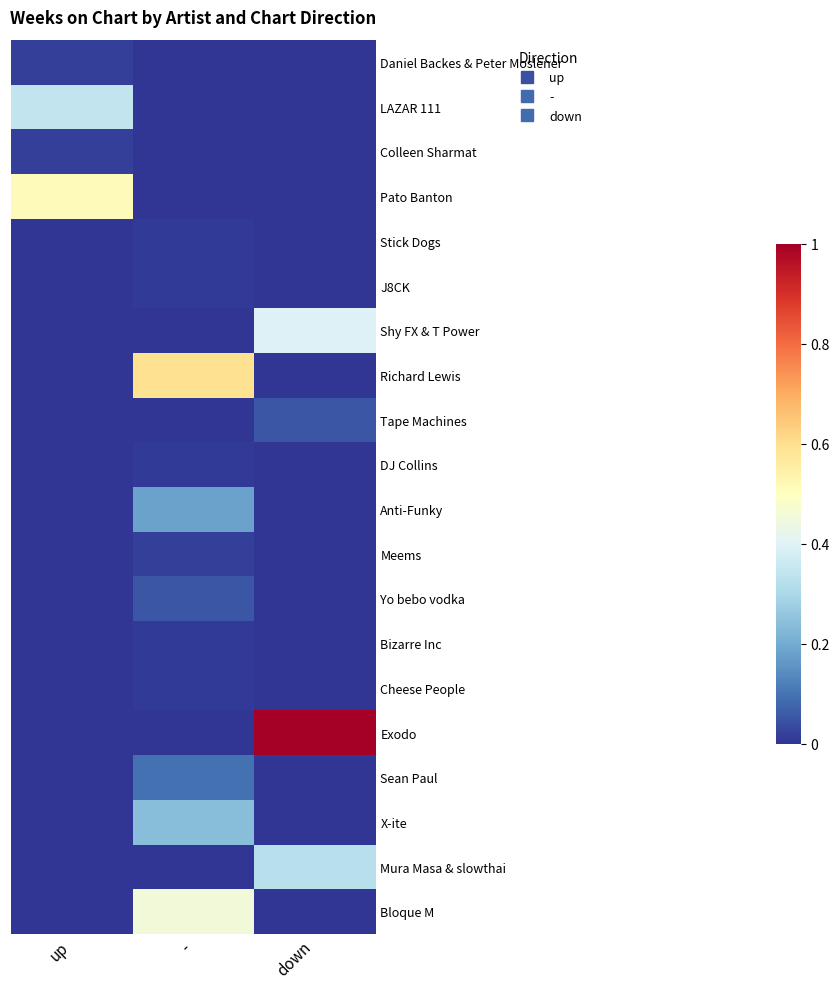

What is the spread (max minus min) of values at -?

0.6